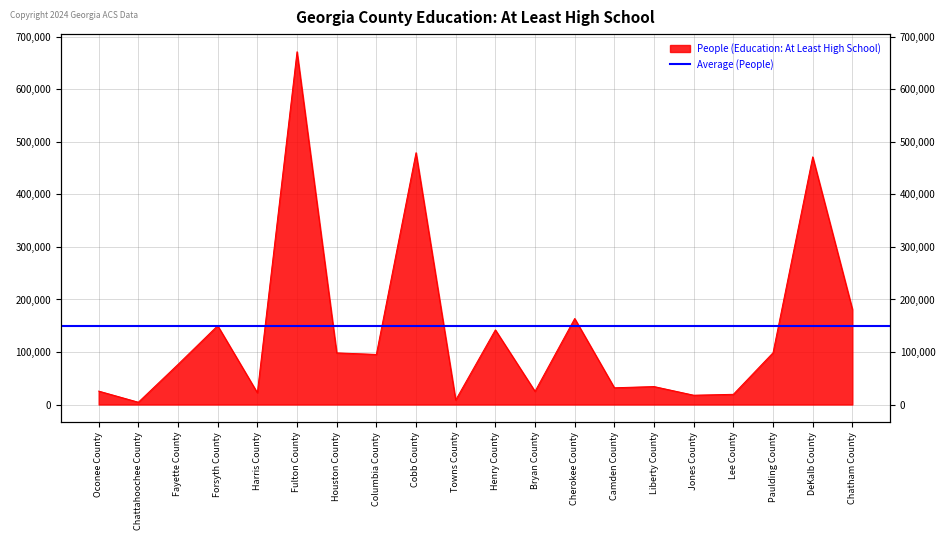

List the labels in order of value, smallest first.

Chattahoochee County, Towns County, Jones County, Lee County, Harris County, Bryan County, Oconee County, Camden County, Liberty County, Fayette County, Columbia County, Houston County, Paulding County, Henry County, Forsyth County, Cherokee County, Chatham County, DeKalb County, Cobb County, Fulton County